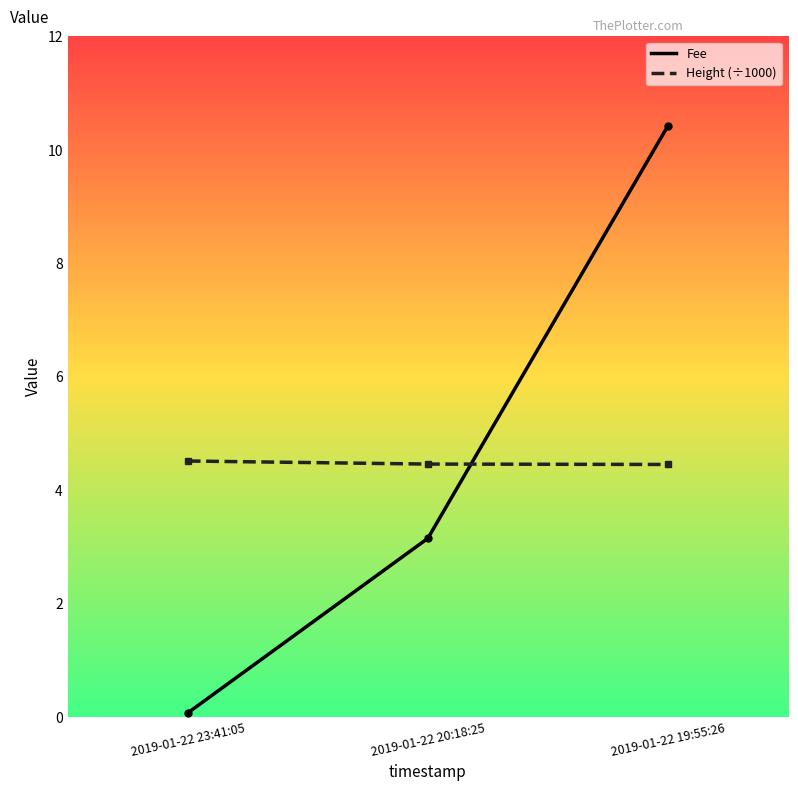

What is the spread (max minus min) of values at 2019-01-22 20:18:25?

1.3